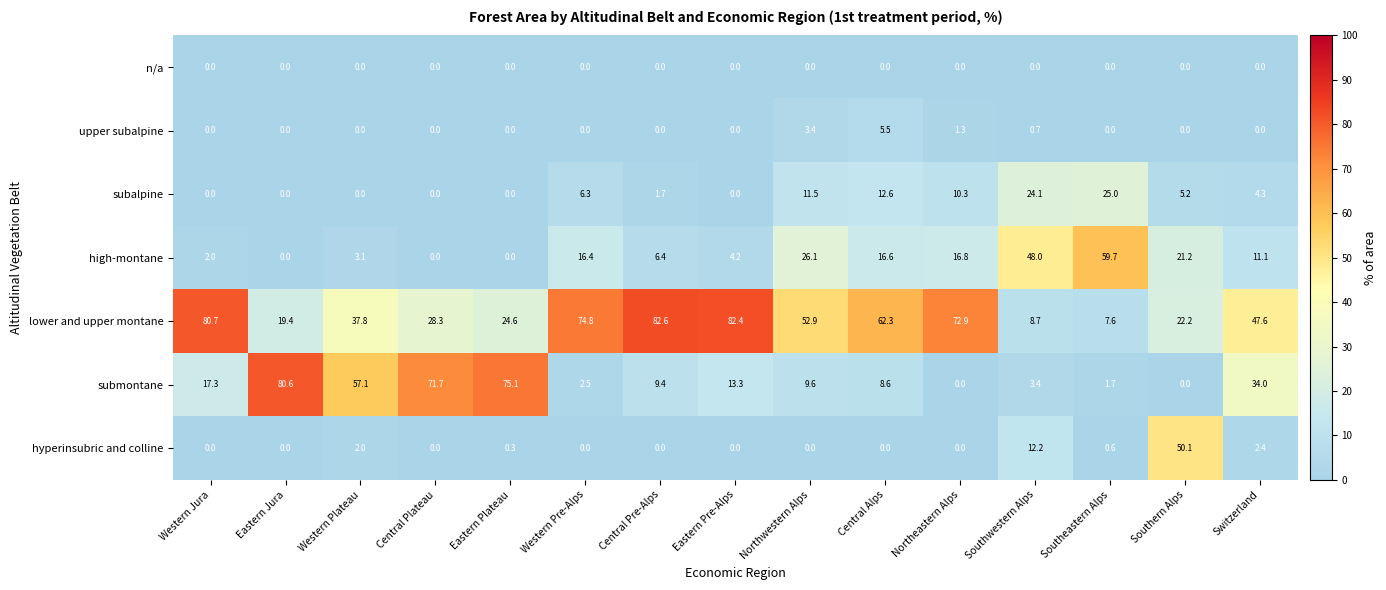

The high-montane series shows 16.6 at Central Alps. True or false?

True